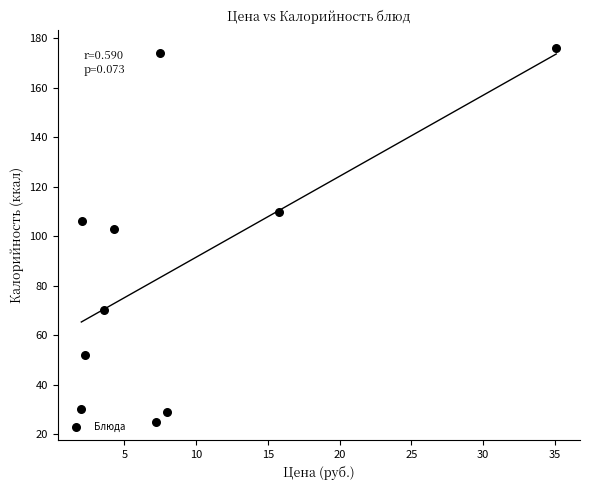

What is the average Y value?

87.5